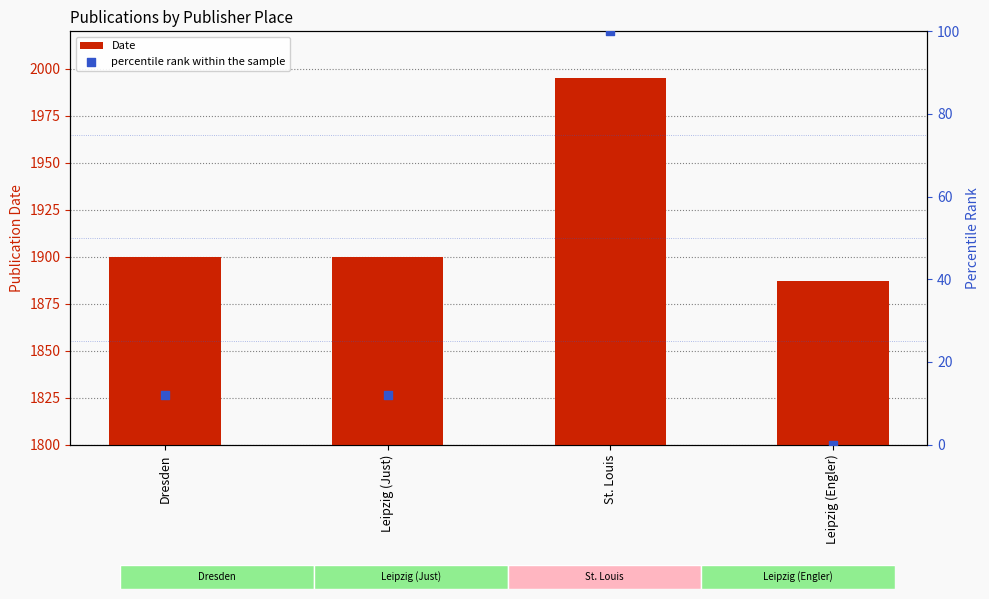

Which series has the largest total across all categories?

Date